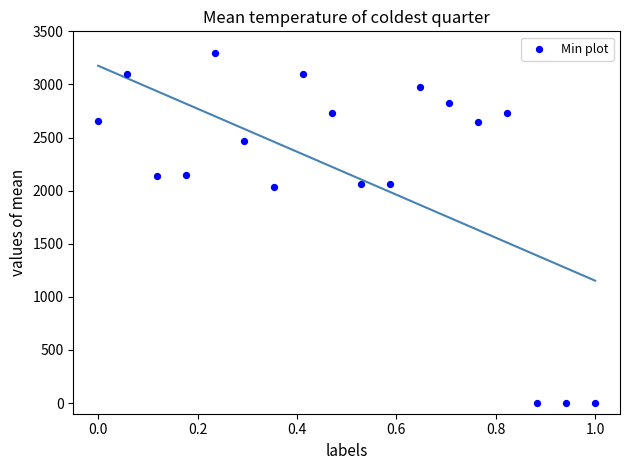

What is the range of X values (max minus min)?

1.0